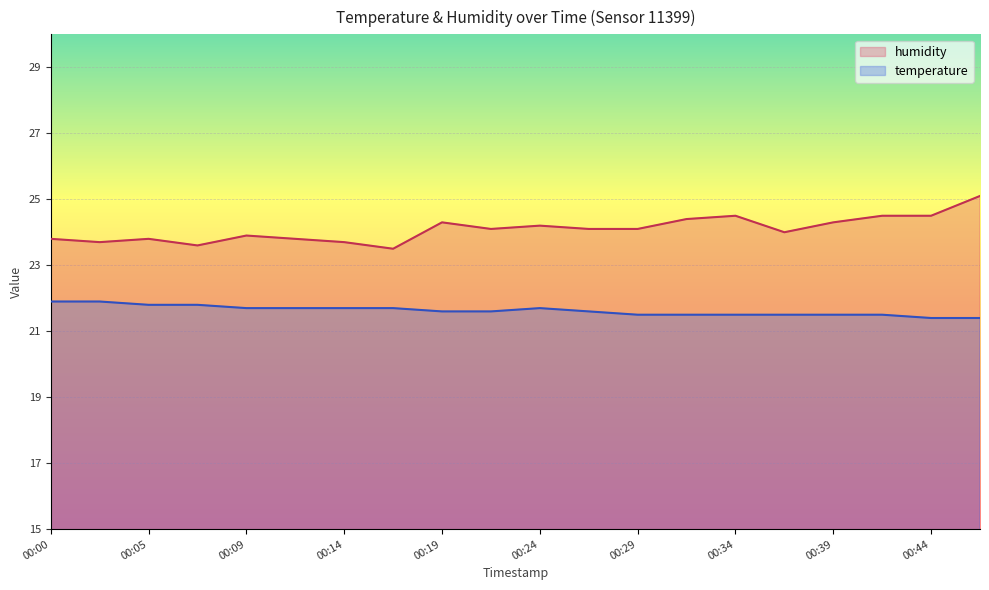

Does the chart display data point markers on the line(s)?

No